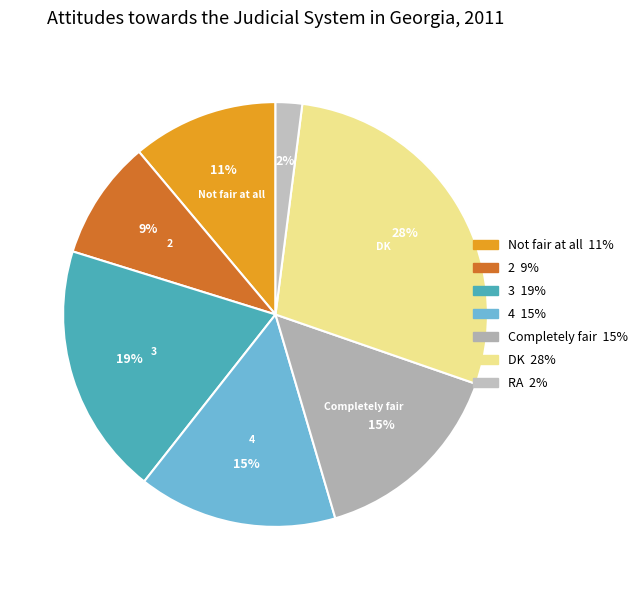

Which slice is the largest?

DK